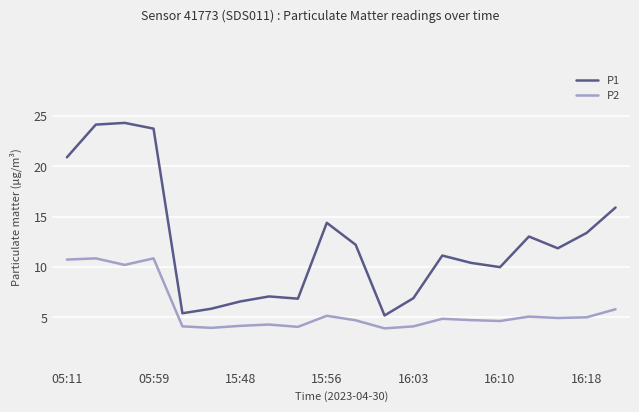

Rank the series by their maximum value, from highest to lowest.

P1, P2